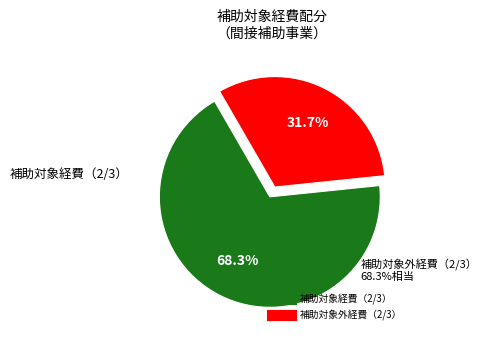

True or false: 補助対象外経費（2/3） accounts for 32% of the total.

True